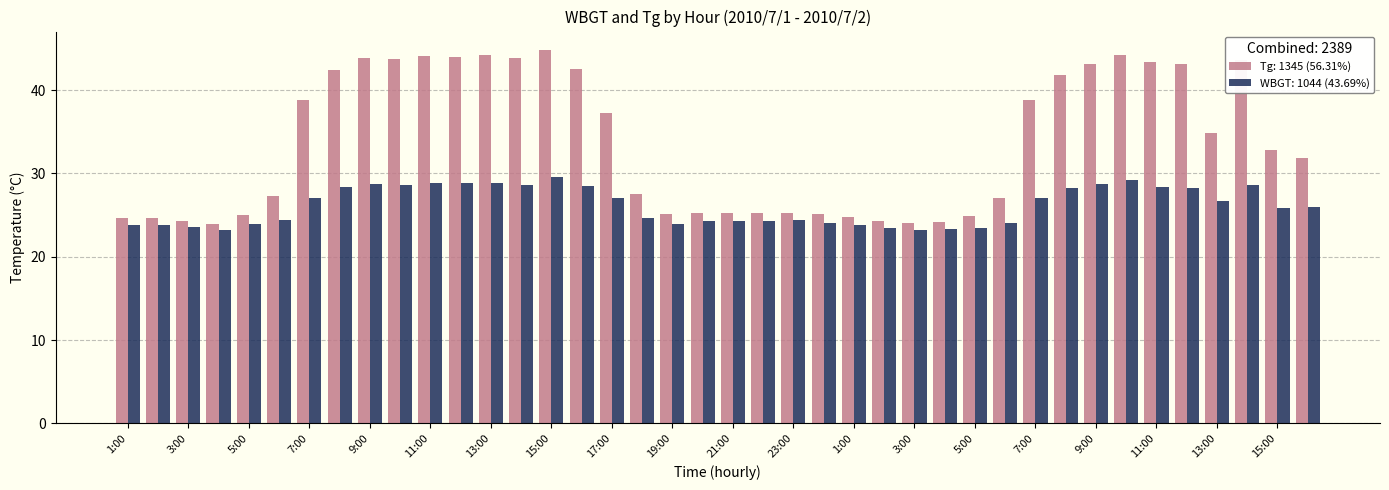

Count the number of categories in the chart.

40